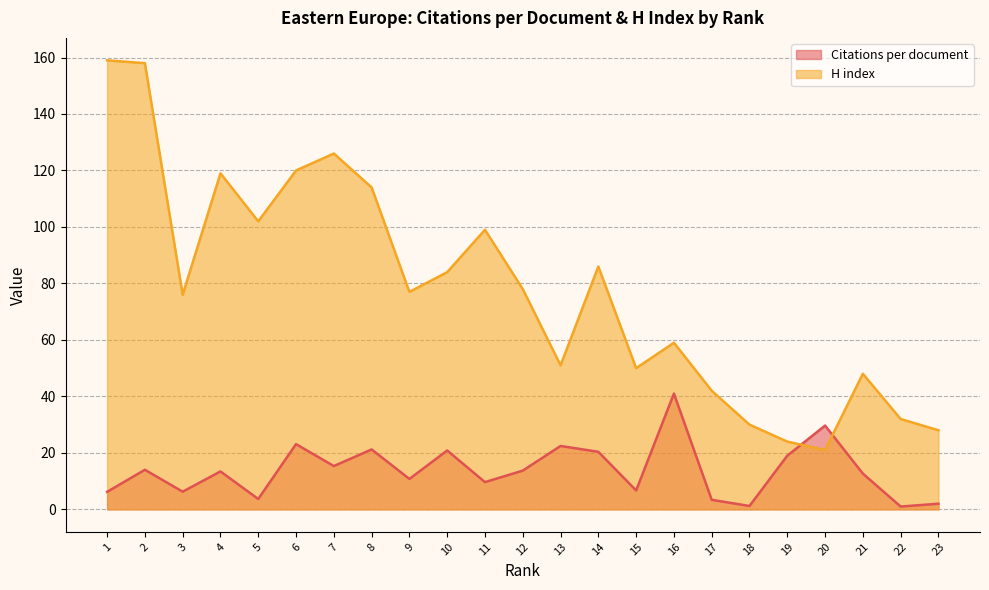

At which category is the sum across all series the highest?

2